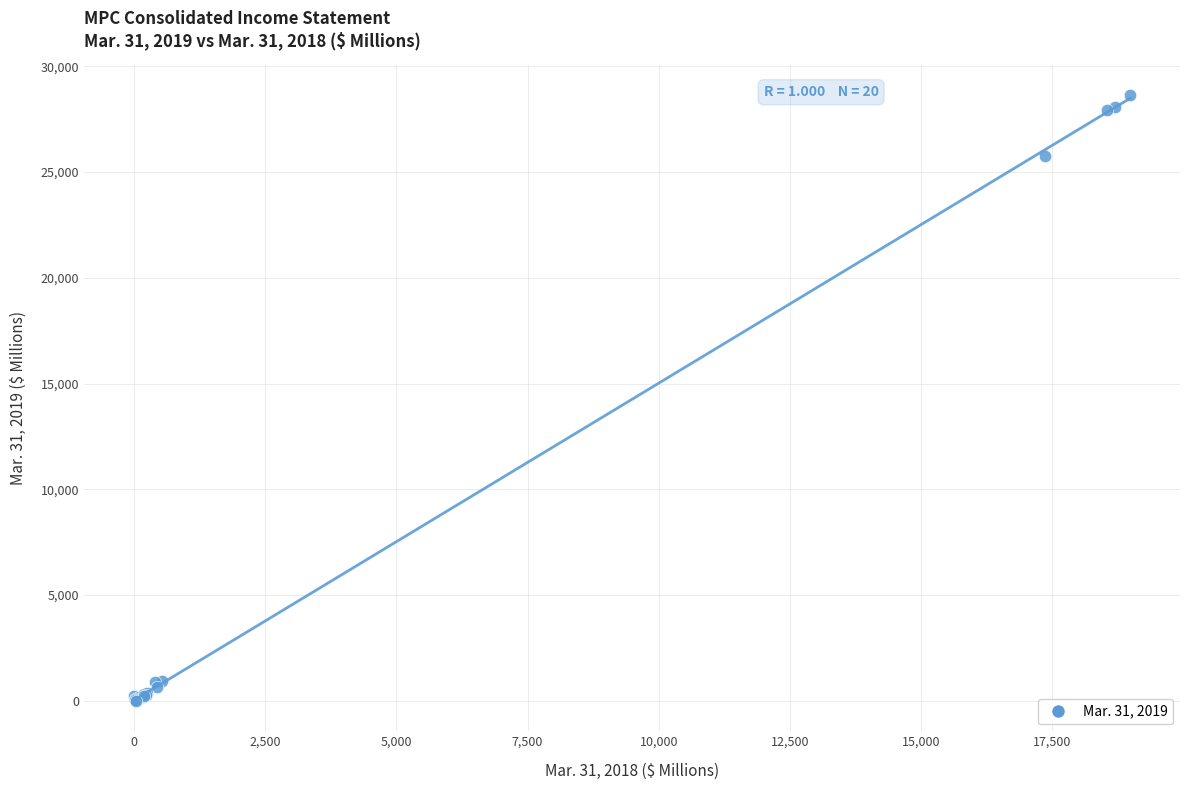

What Y value in the scatter plot is closest to 14304?

25756